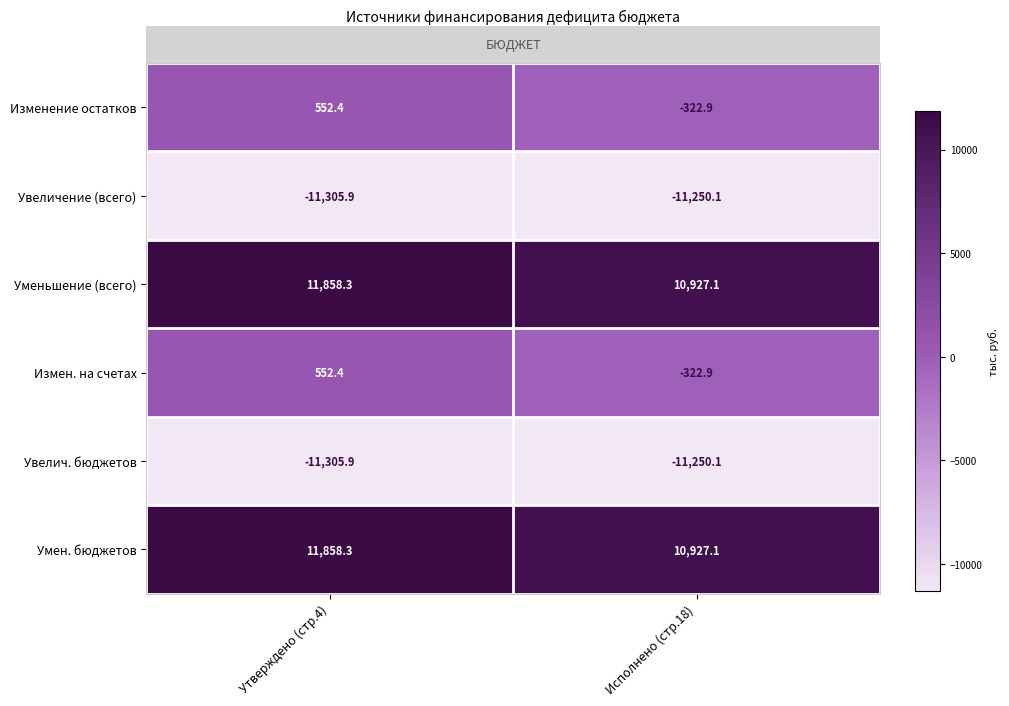

Reading left to right, list all the values displayed in this chart.

Изменение остатков: Утверждено (стр.4)=552.4	Исполнено (стр.18)=-322.9
Увеличение (всего): Утверждено (стр.4)=-11305.9	Исполнено (стр.18)=-11250.1
Уменьшение (всего): Утверждено (стр.4)=11858.3	Исполнено (стр.18)=10927.1
Измен. на счетах: Утверждено (стр.4)=552.4	Исполнено (стр.18)=-322.9
Увелич. бюджетов: Утверждено (стр.4)=-11305.9	Исполнено (стр.18)=-11250.1
Умен. бюджетов: Утверждено (стр.4)=11858.3	Исполнено (стр.18)=10927.1